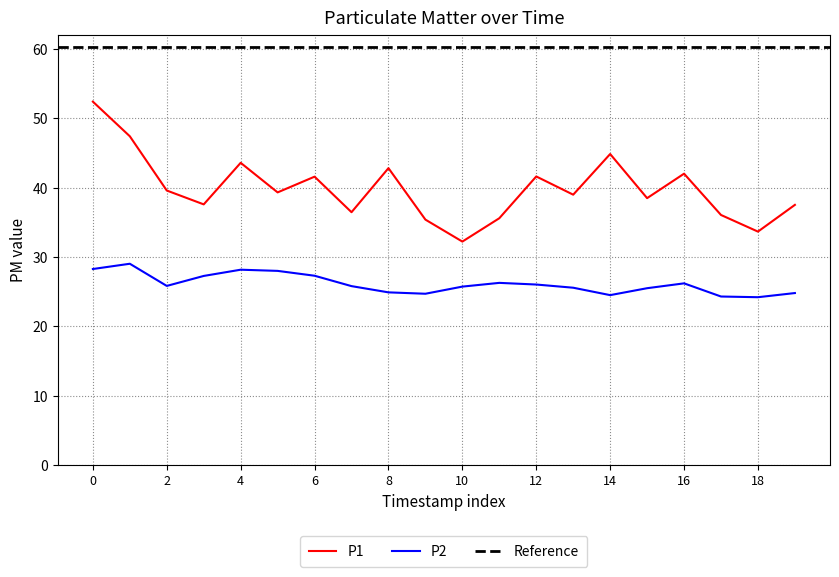

What is the minimum value for P2?

24.2